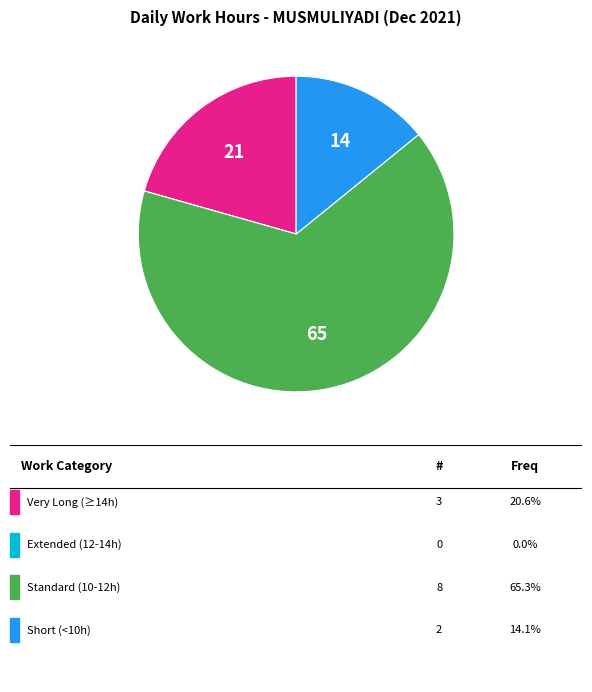

Is there any slice that represents more than half of the pie?

Yes